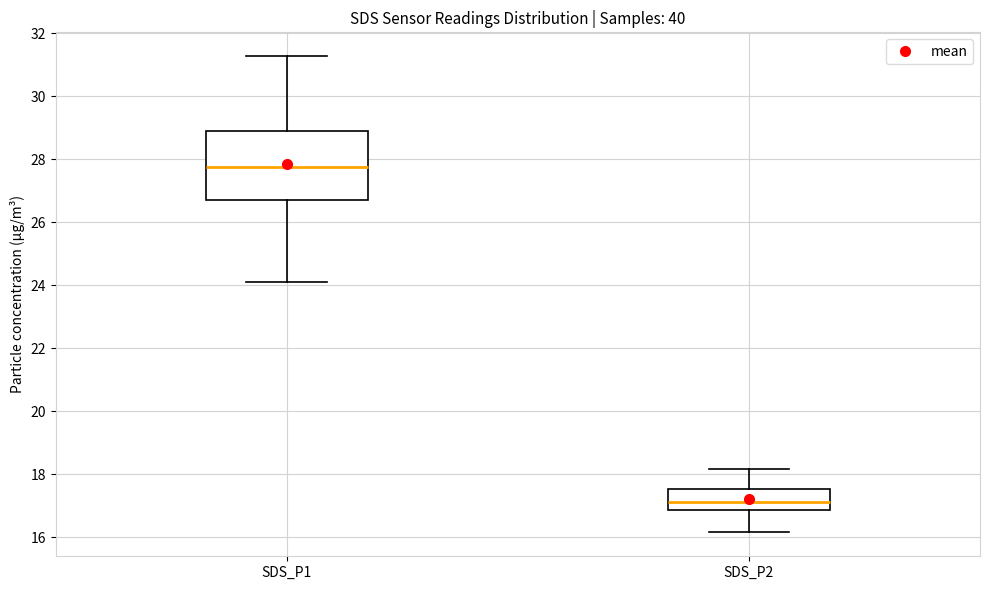

Reading left to right, transcribe this box plot: for each box, give where its median line is, the range the box spans, and where its two whiskers end, as read against the y-axis. The values are not printed on the chart, so give them approximately, as read against the axis.

SDS_P1: median 27.8, box 26.8 to 28.8, whiskers 24.2 to 31.2
SDS_P2: median 17.2, box 16.8 to 17.6, whiskers 16.2 to 18.2